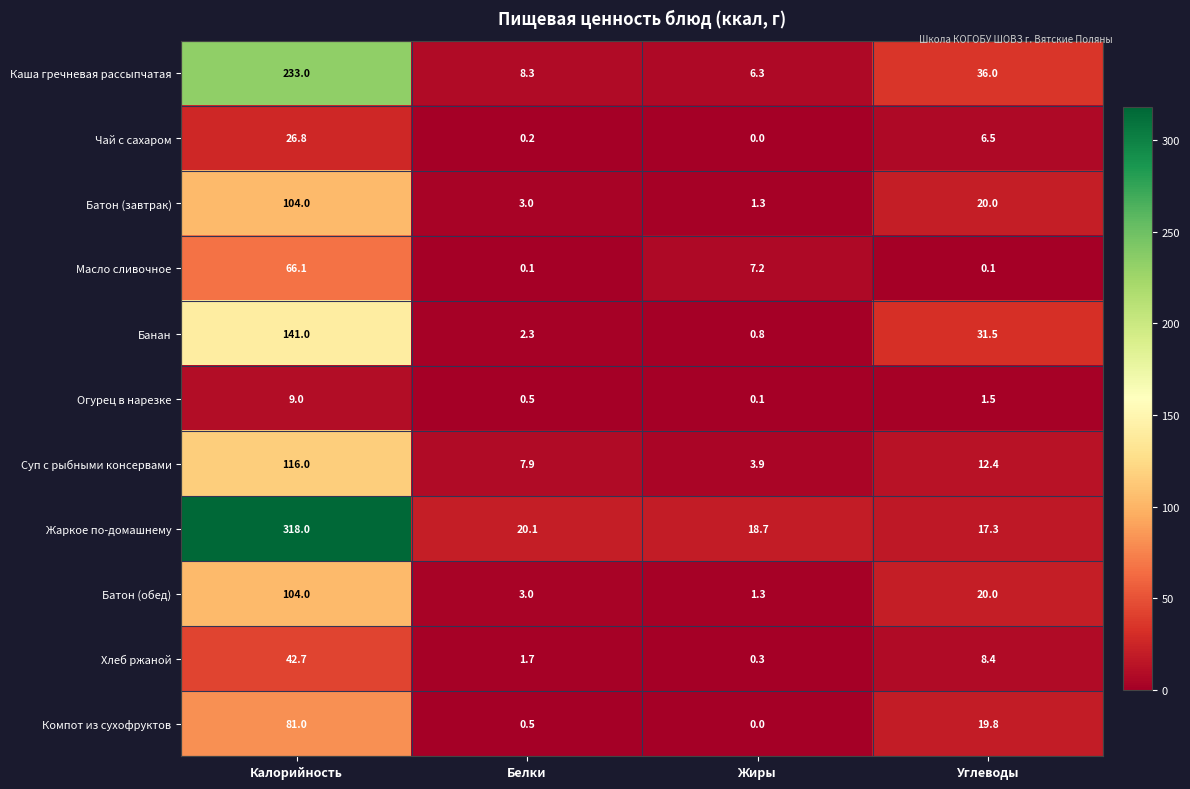

The value of Хлеб ржаной at Белки is 1.7. True or false?

True